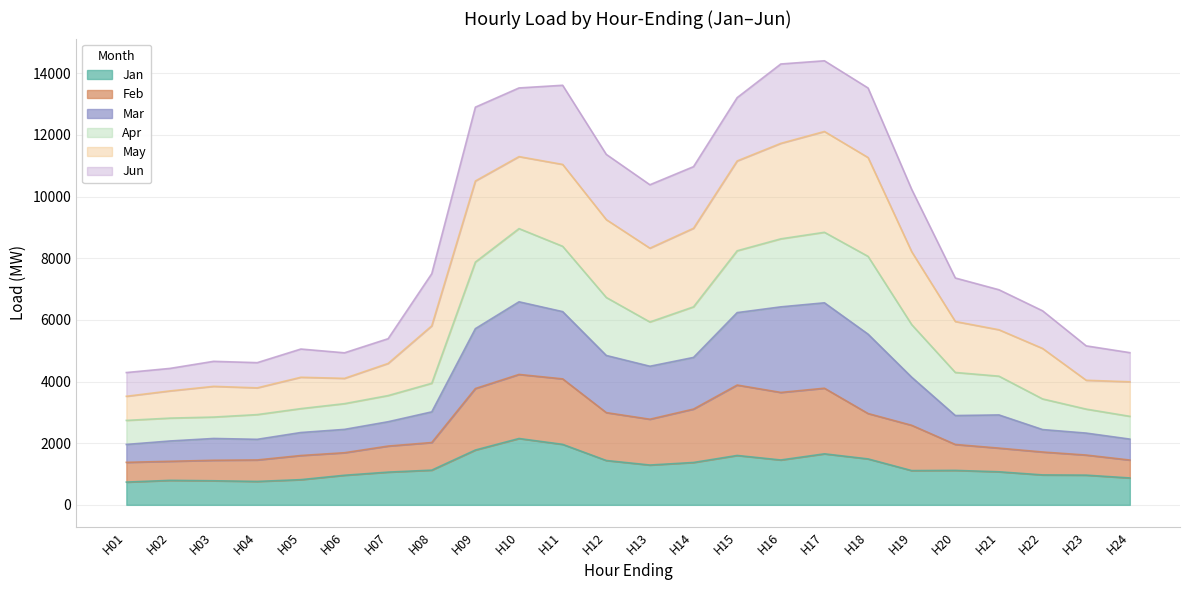

At which category does Feb reach its first local valley?

H13